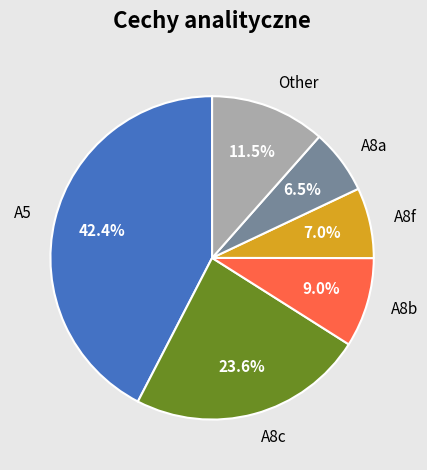

Which category has the smallest portion of the pie?

A8a